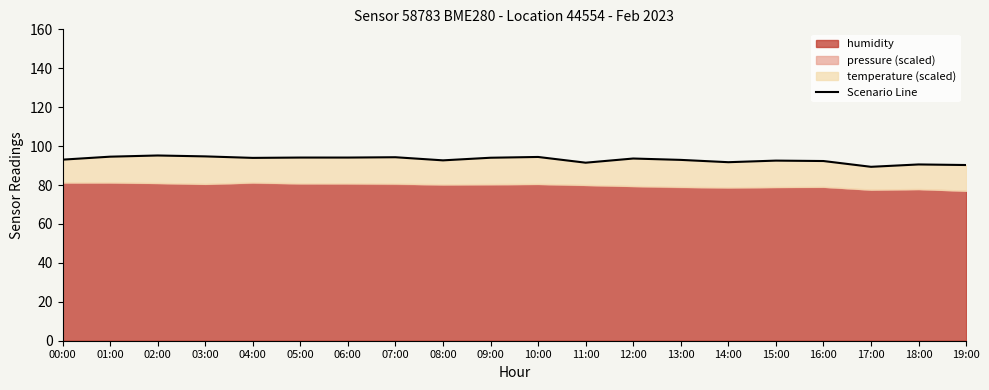

What is the label of the 14th point from the left?

13:00